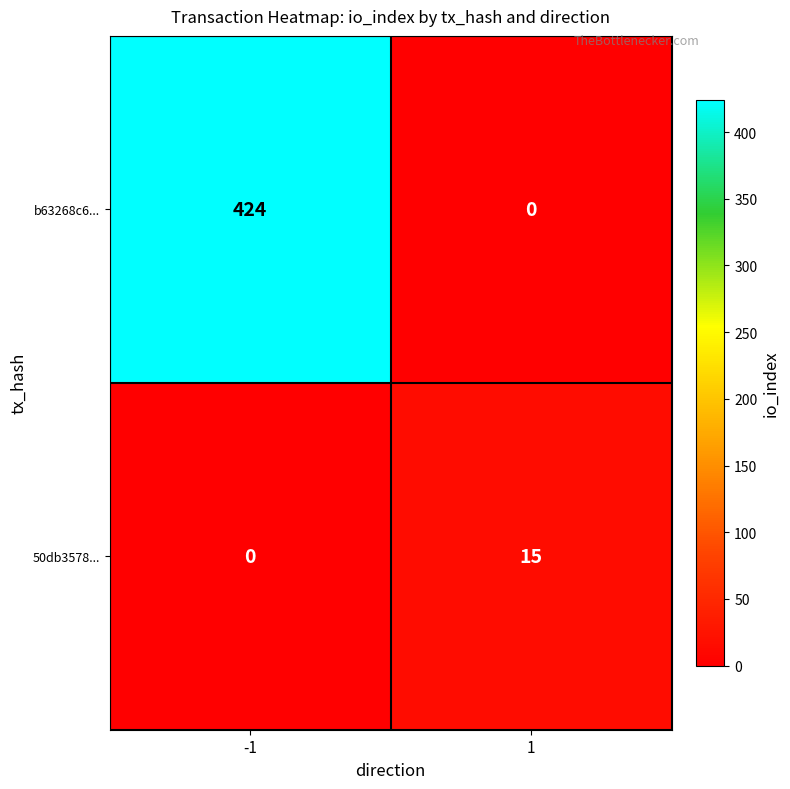

What is the total value across all series at 1?

15